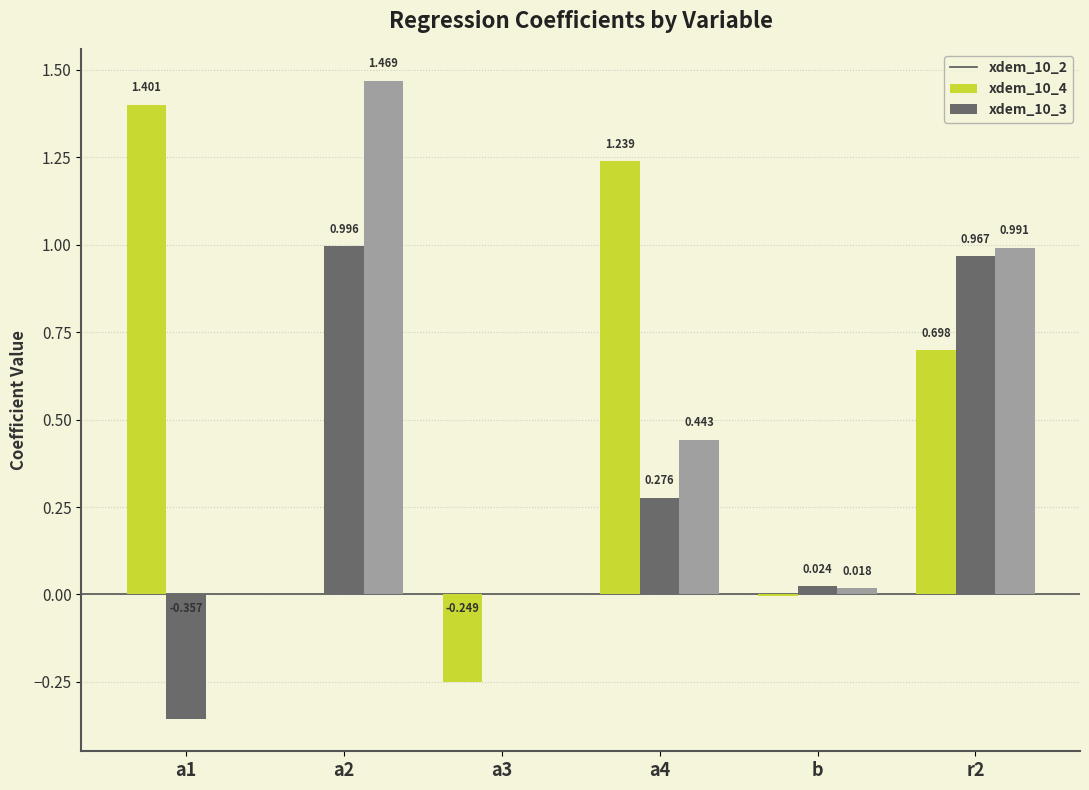

Which category has the highest value in the xdem_10_2 series?

a1